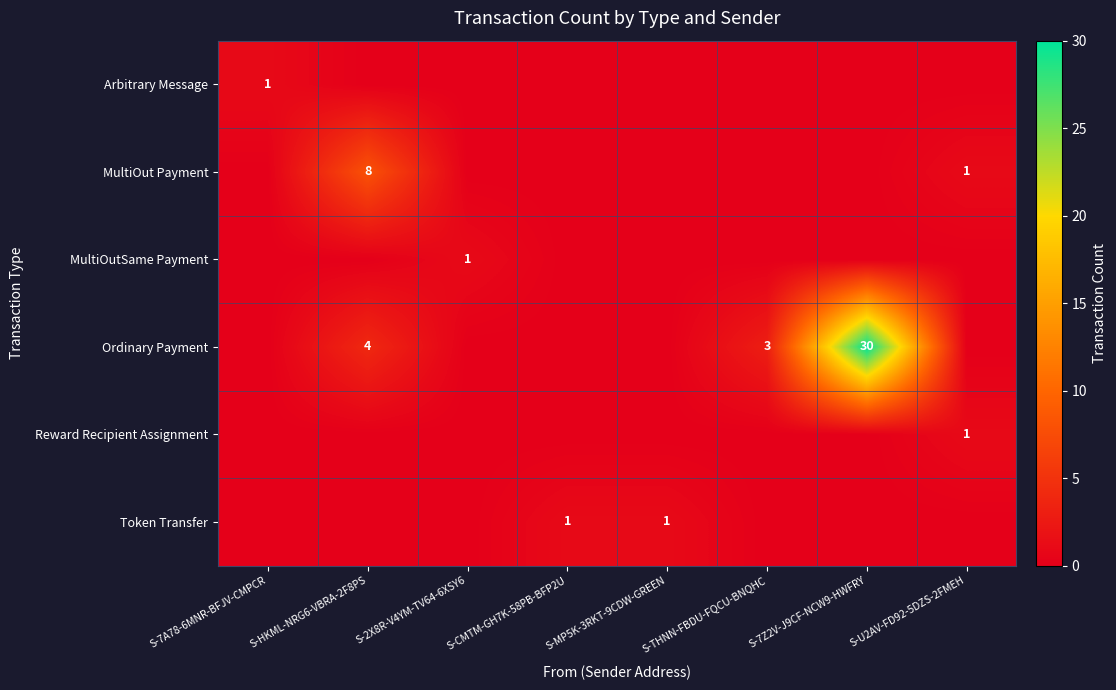

The value of Reward Recipient Assignment at S-U2AV-FD92-5DZS-2FMEH is 1. True or false?

True